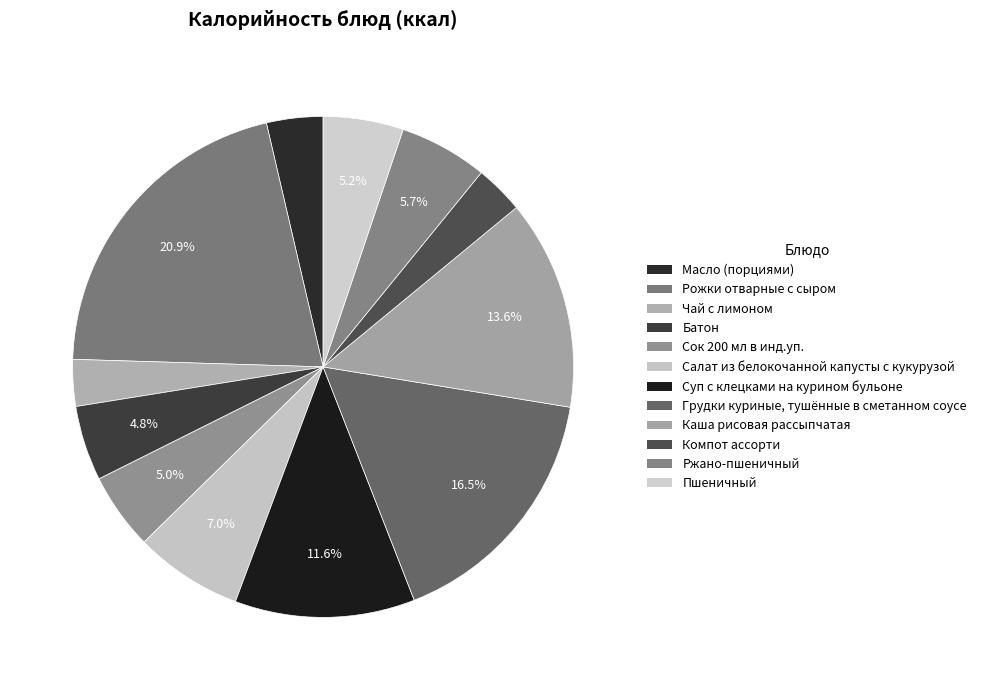

Rank the categories by value from highest to lowest.

Рожки отварные с сыром, Грудки куриные, тушённые в сметанном соусе, Каша рисовая рассыпчатая, Суп с клецками на курином бульоне, Салат из белокочанной капусты с кукурузой, Ржано-пшеничный, Пшеничный, Сок 200 мл в инд.уп., Батон, Масло (порциями), Компот ассорти, Чай с лимоном